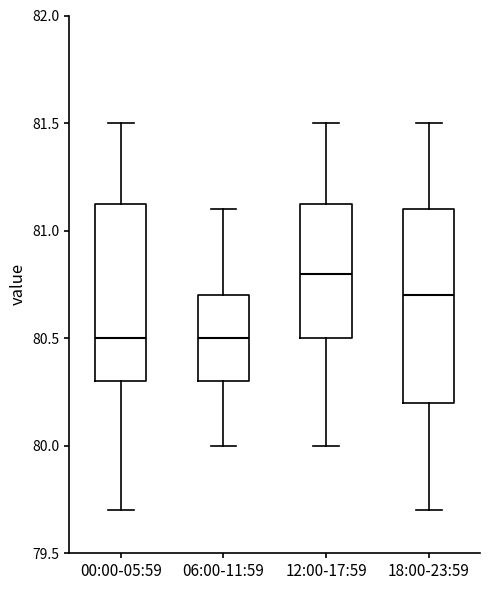

Reading left to right, read every box against the y-axis: the position of its median line, the range the box covers, and the ends of its whiskers. The values are not printed on the chart, so give them approximately, as read against the axis.

00:00-05:59: median 80.50, box 80.30 to 81.15, whiskers 79.70 to 81.50
06:00-11:59: median 80.50, box 80.30 to 80.70, whiskers 80.00 to 81.10
12:00-17:59: median 80.80, box 80.50 to 81.15, whiskers 80.00 to 81.50
18:00-23:59: median 80.70, box 80.20 to 81.10, whiskers 79.70 to 81.50